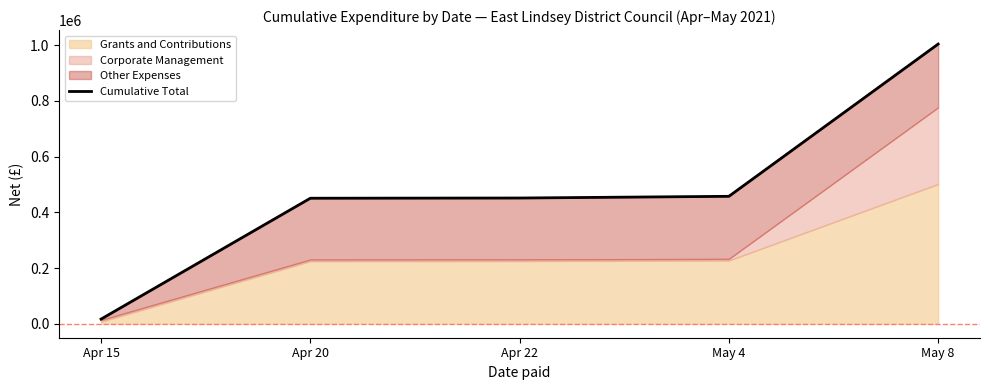

Which label corresponds to the smallest value in the chart?

Apr 15